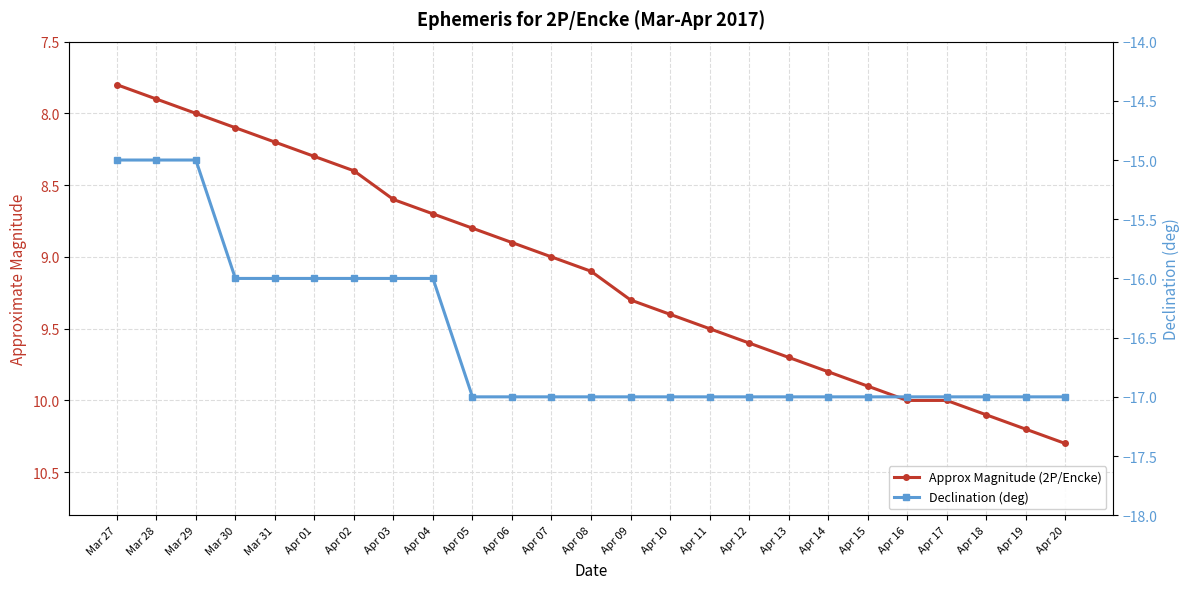

What are all the series names shown in the legend?

Approx Magnitude (2P/Encke), Declination (deg)